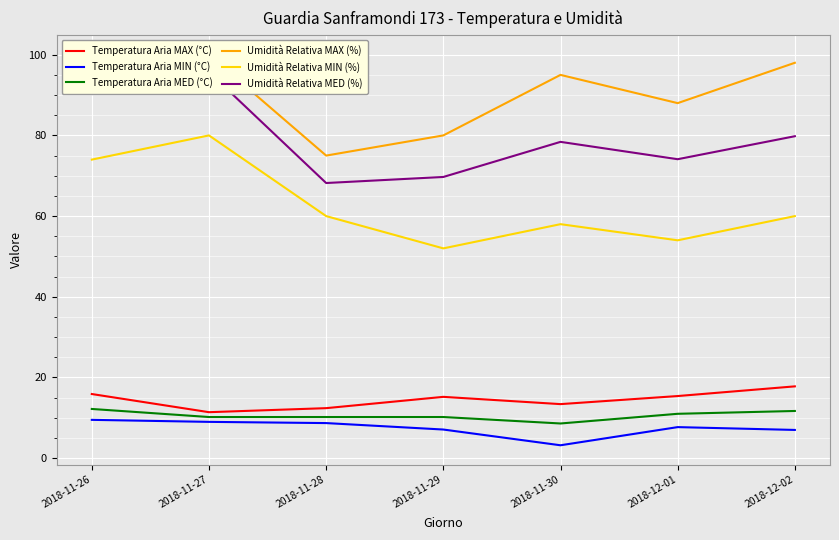

The value of Temperatura Aria MED (°C) at 2018-11-30 is 8.6. True or false?

True